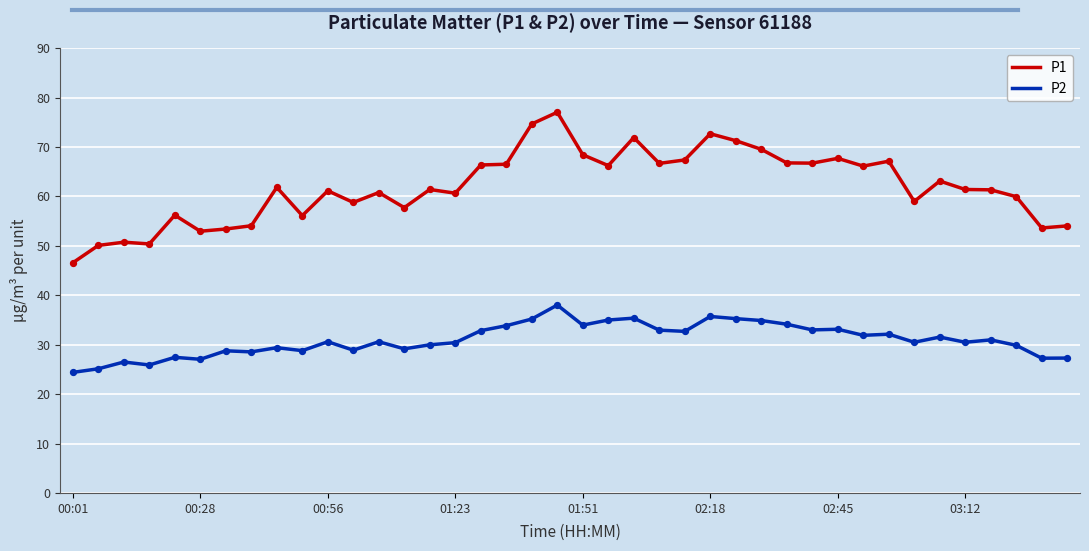

Rank the series by their average value, from highest to lowest.

P1, P2